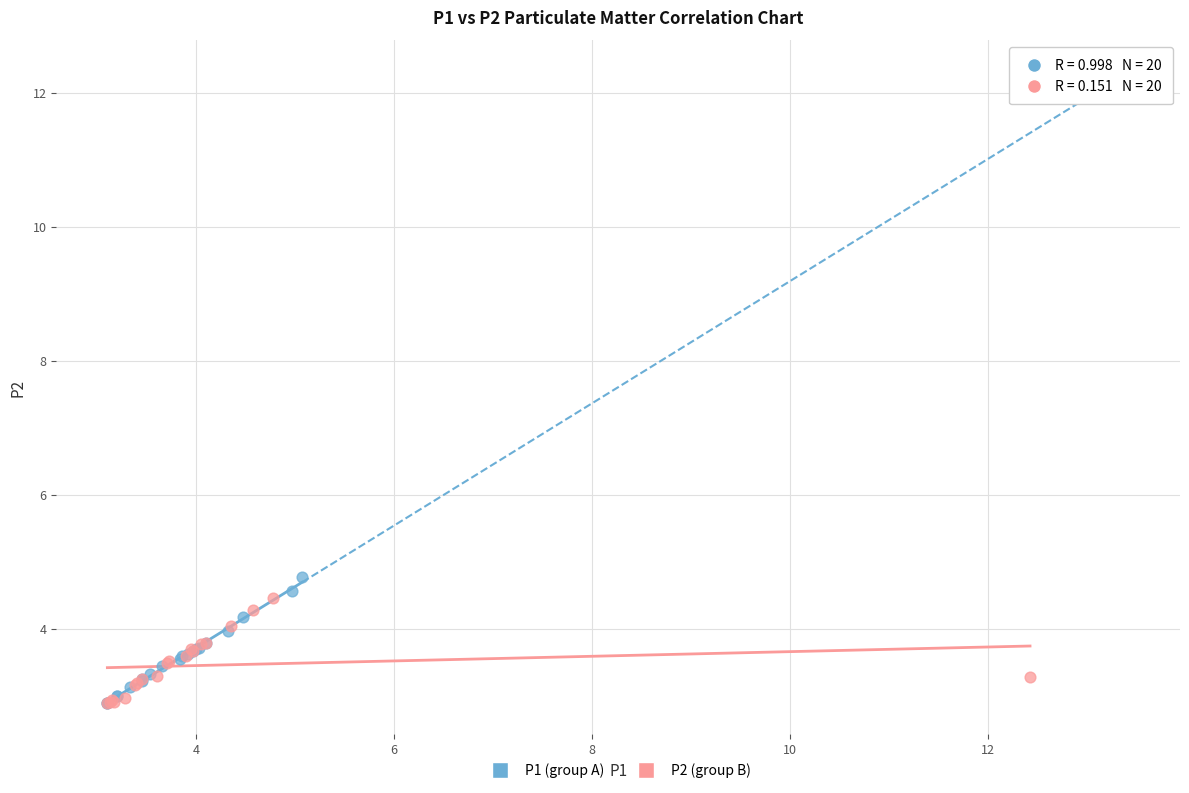

What are all the series names shown in the legend?

P1 (group A), P2 (group B)